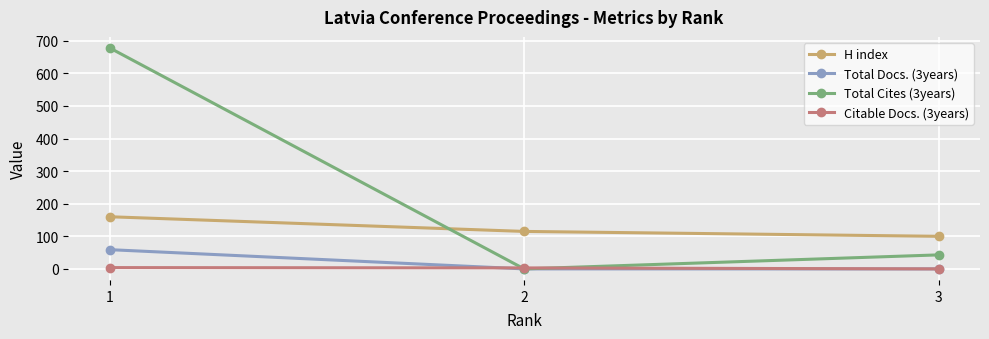

The value of Total Docs. (3years) at 2 is -41. True or false?

False